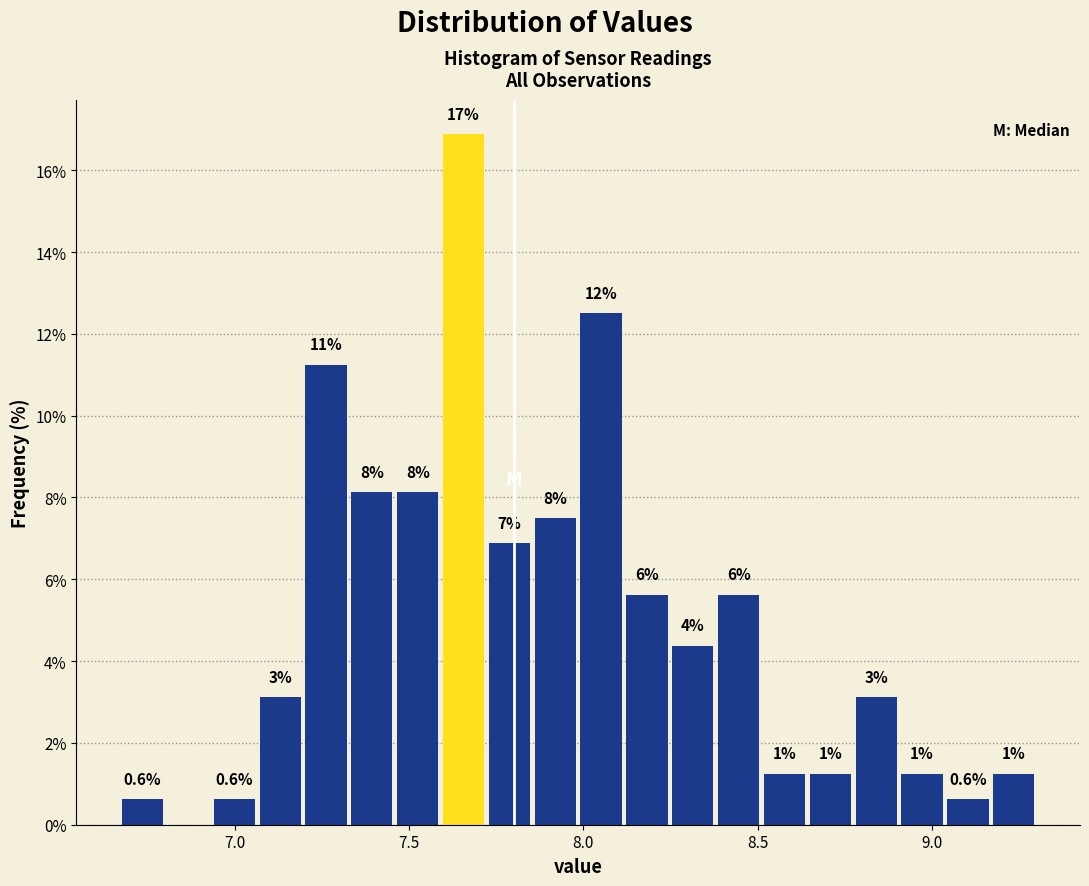

Around what value on the x-axis is the tallest bar? Give the approximate position of its centre, as read against the axis.

7.65